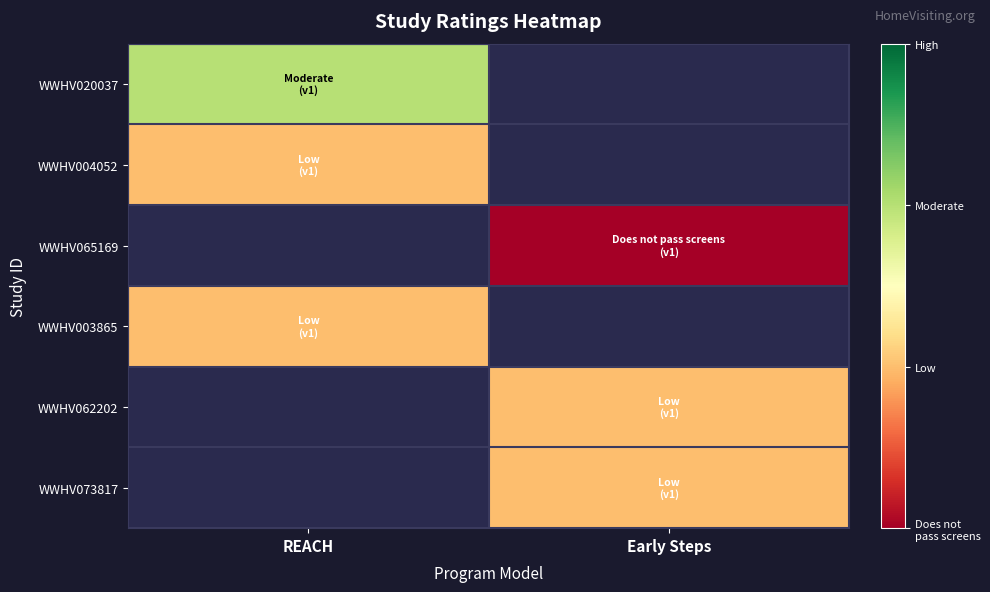

List the labels in order of WWHV003865 value, largest first.

REACH, Early Steps